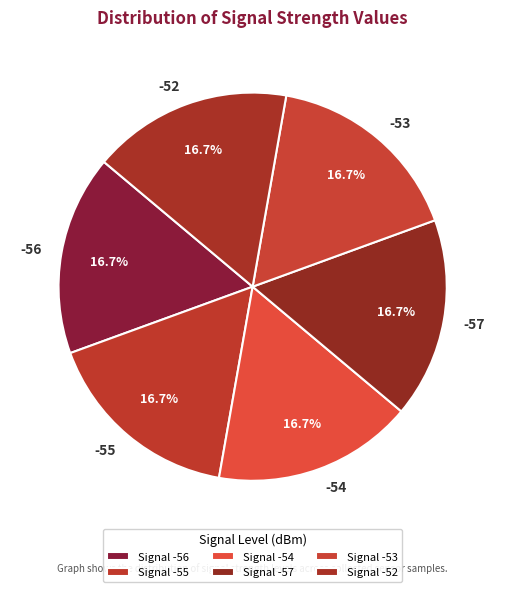

Does any single category account for the majority?

No